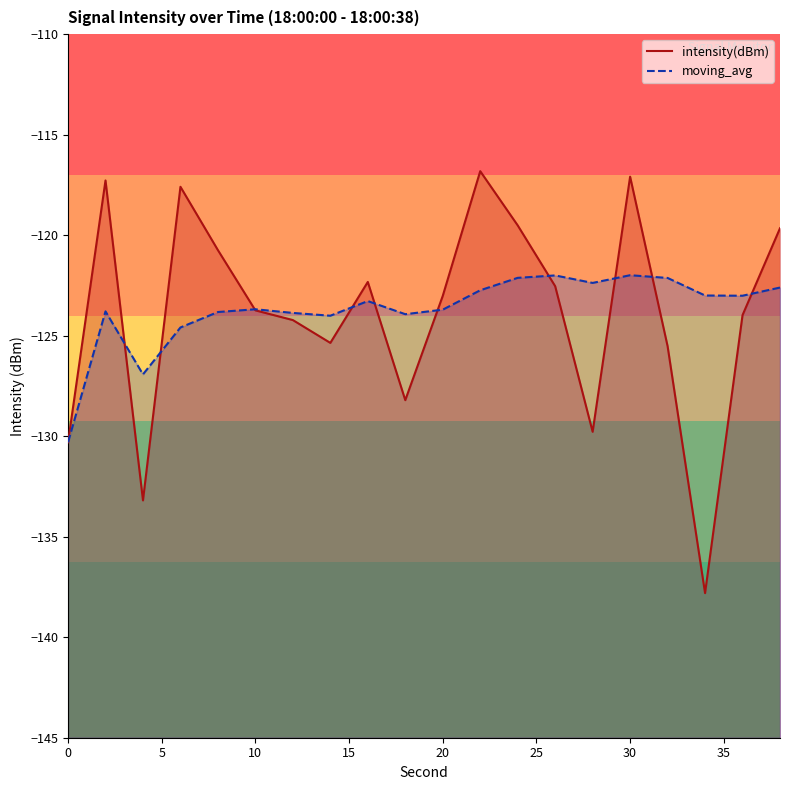

True or false: intensity(dBm) has more than 0 interior local peaks.

True